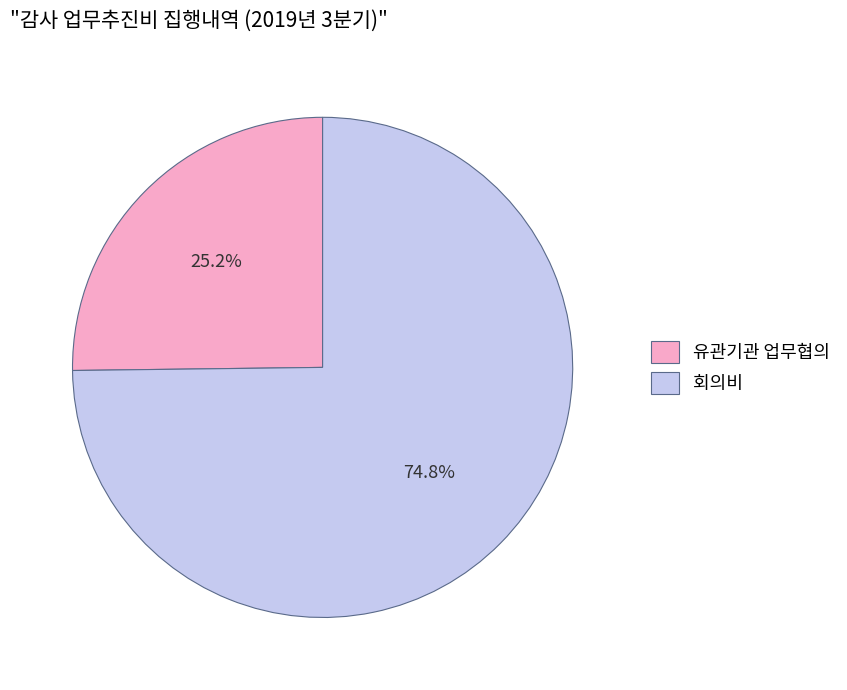

Combined, what portion of the pie is 유관기관 업무협의 and 회의비?

100.0%